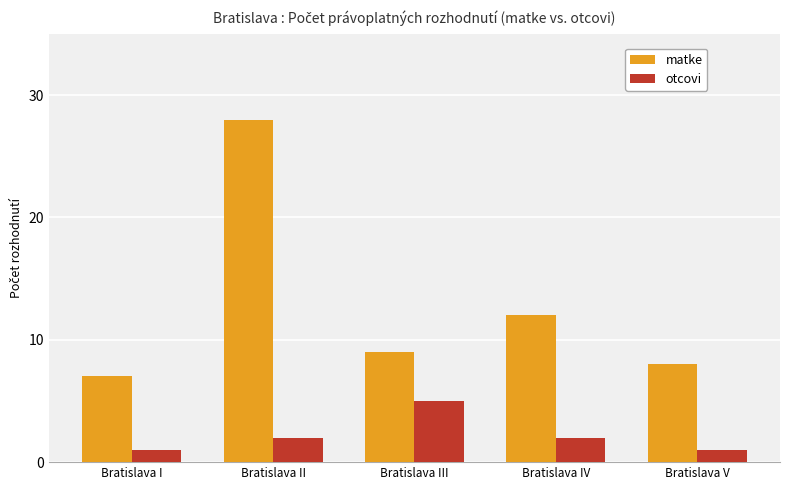

Reading right to left, list all the values displayed in this chart.

matke: Bratislava V=8	Bratislava IV=12	Bratislava III=9	Bratislava II=28	Bratislava I=7
otcovi: Bratislava V=1	Bratislava IV=2	Bratislava III=5	Bratislava II=2	Bratislava I=1